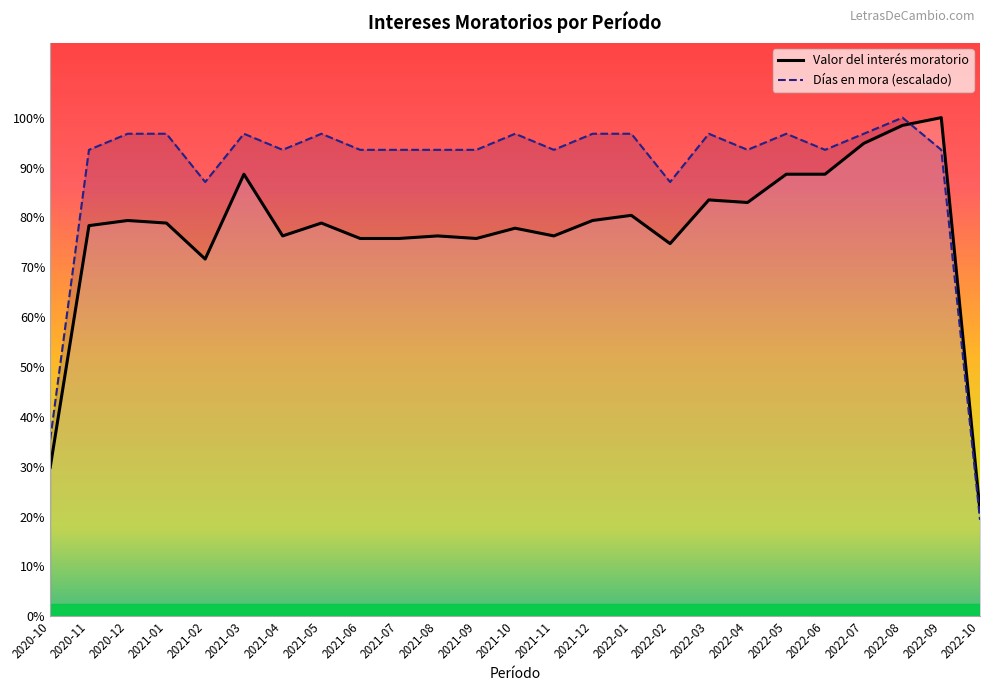

What is the difference between the Días en mora values at 2021-08 and 2021-12?

6258.1